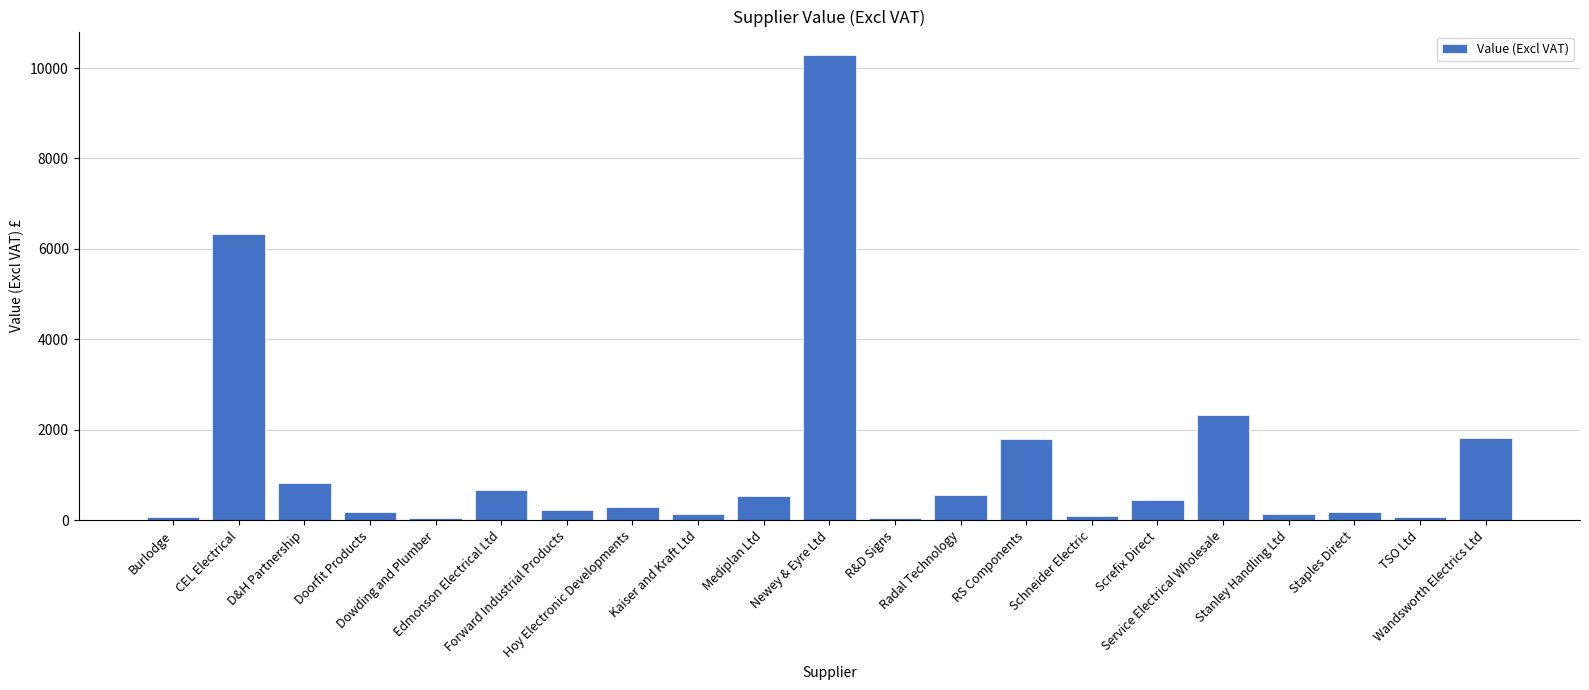

What is the change in value from RS Components to Screfix Direct?

-1358.6